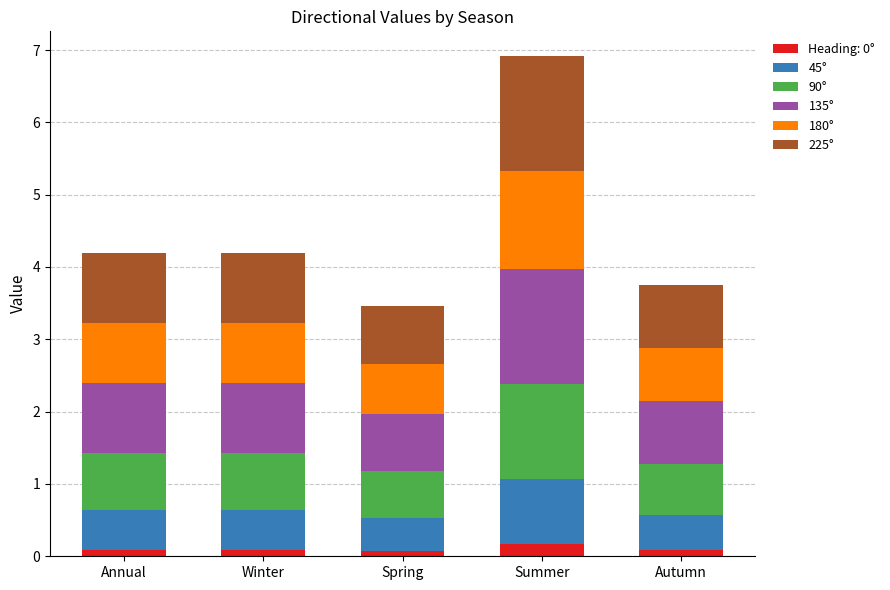

What is the total value across all series at Summer?

6.9